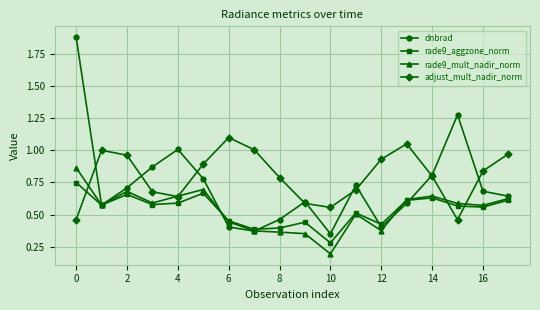

Which series has the largest range (max minus min)?

dnbrad